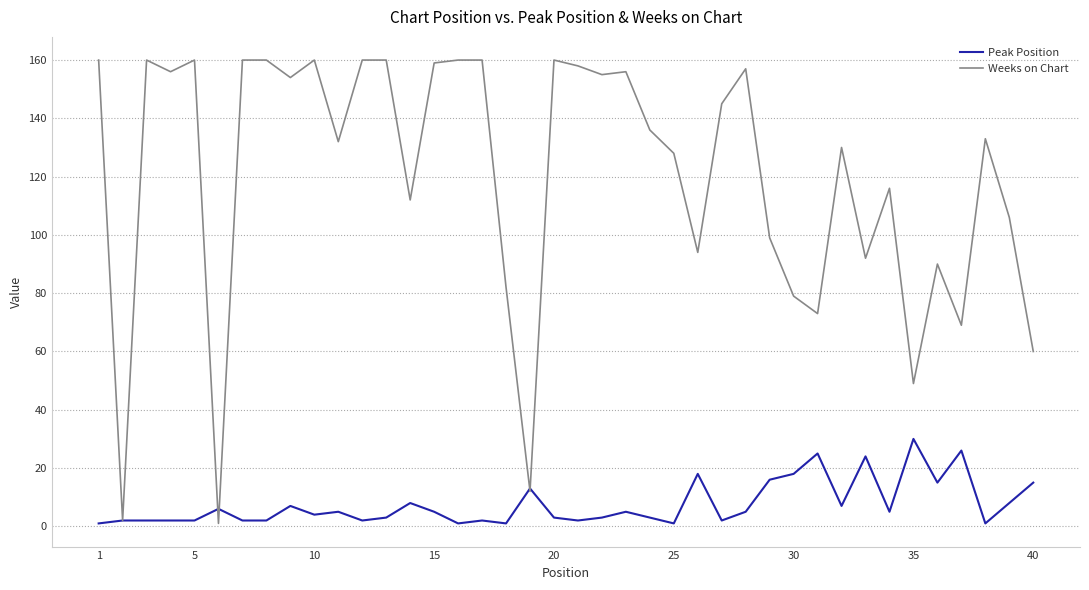

At how many categories does at least one series exceed 65?

35